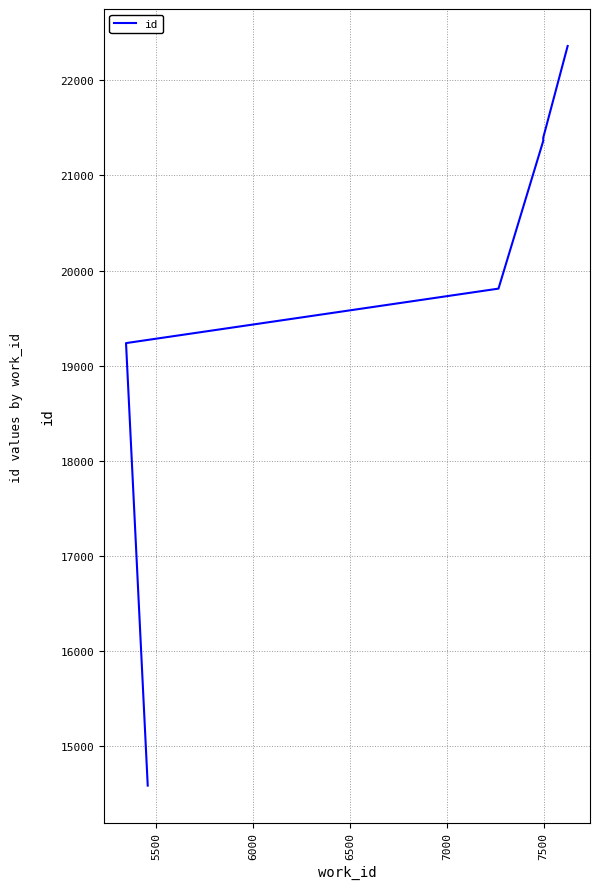

Reading left to right, what are all the values shown in this chart?

14583	19237	19810	21364	21371	21378	21379	21382	21398	22362